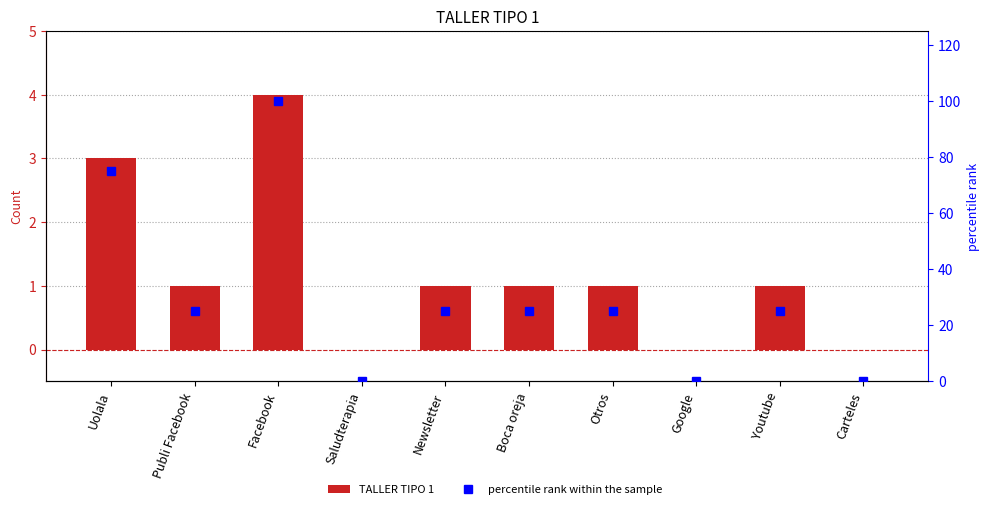

Rank the series by their maximum value, from highest to lowest.

percentile rank within the sample, TALLER TIPO 1